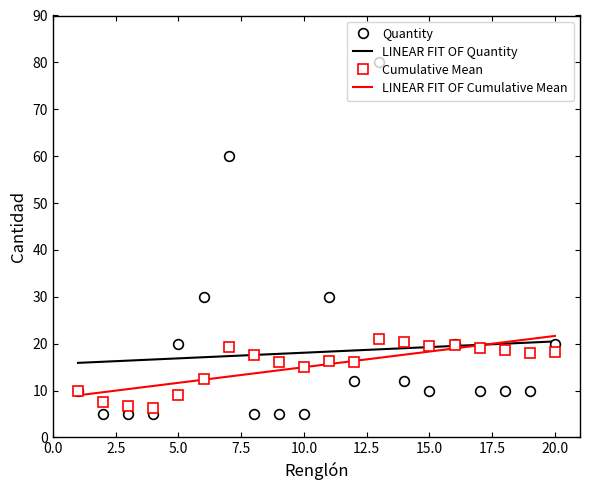

What is the sum of the values at 19 and 4?

15